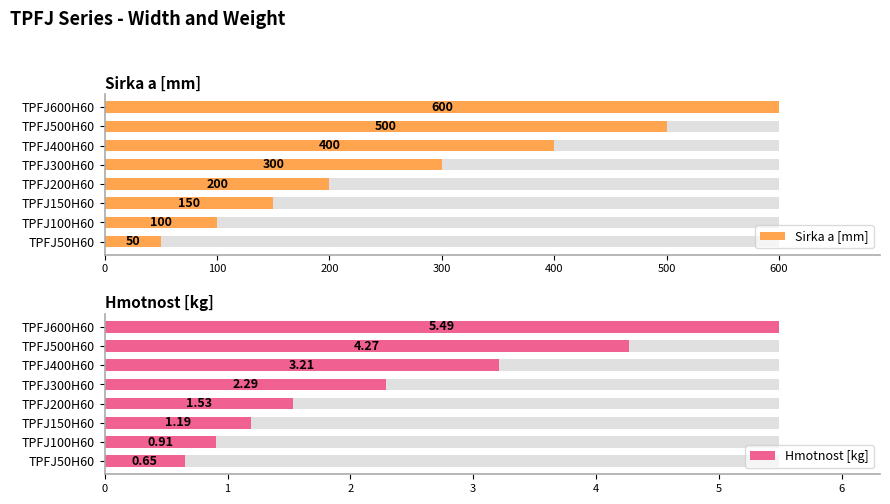

Which series has the widest spread of values?

Sirka a [mm]